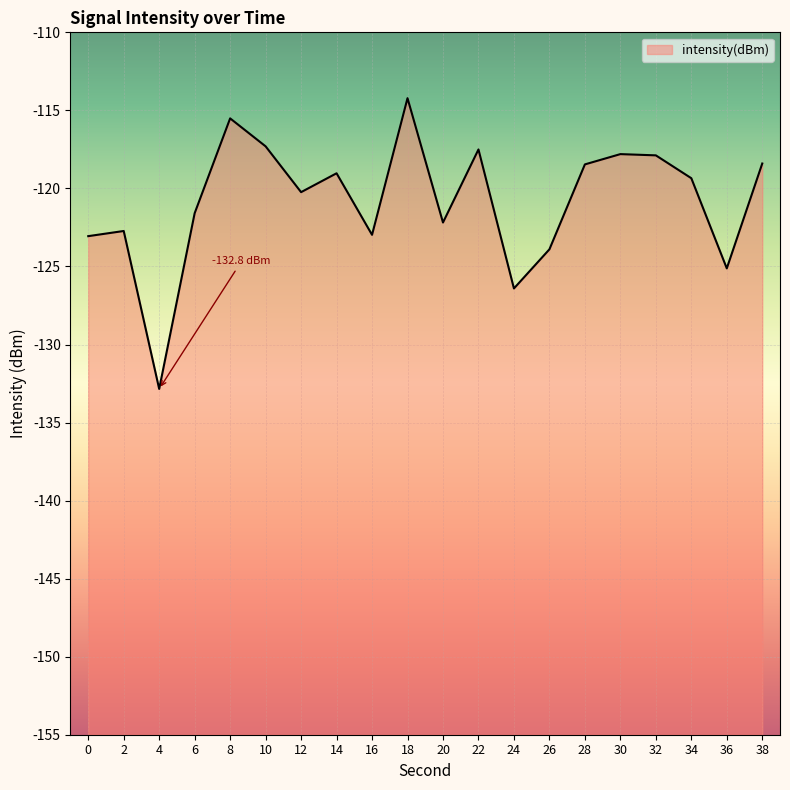

What is the maximum value shown in the chart?

-114.2